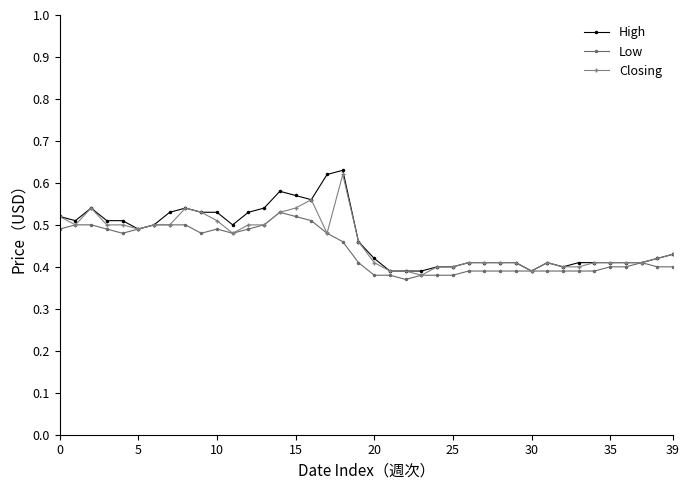

At how many categories does at least one series exceed 0?

40